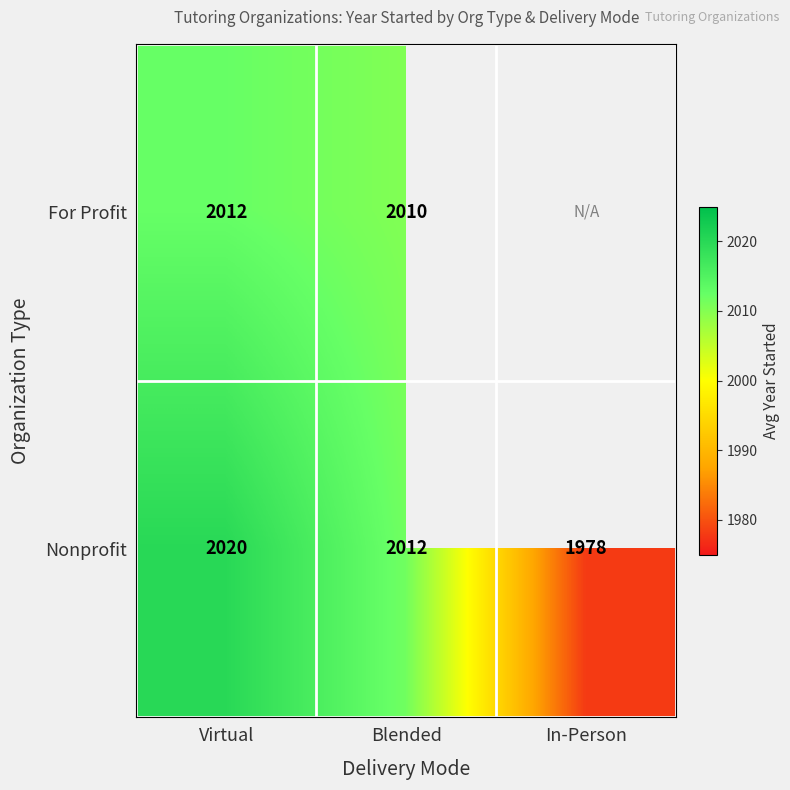

What is the approximate value of Nonprofit at Virtual?

2020.0